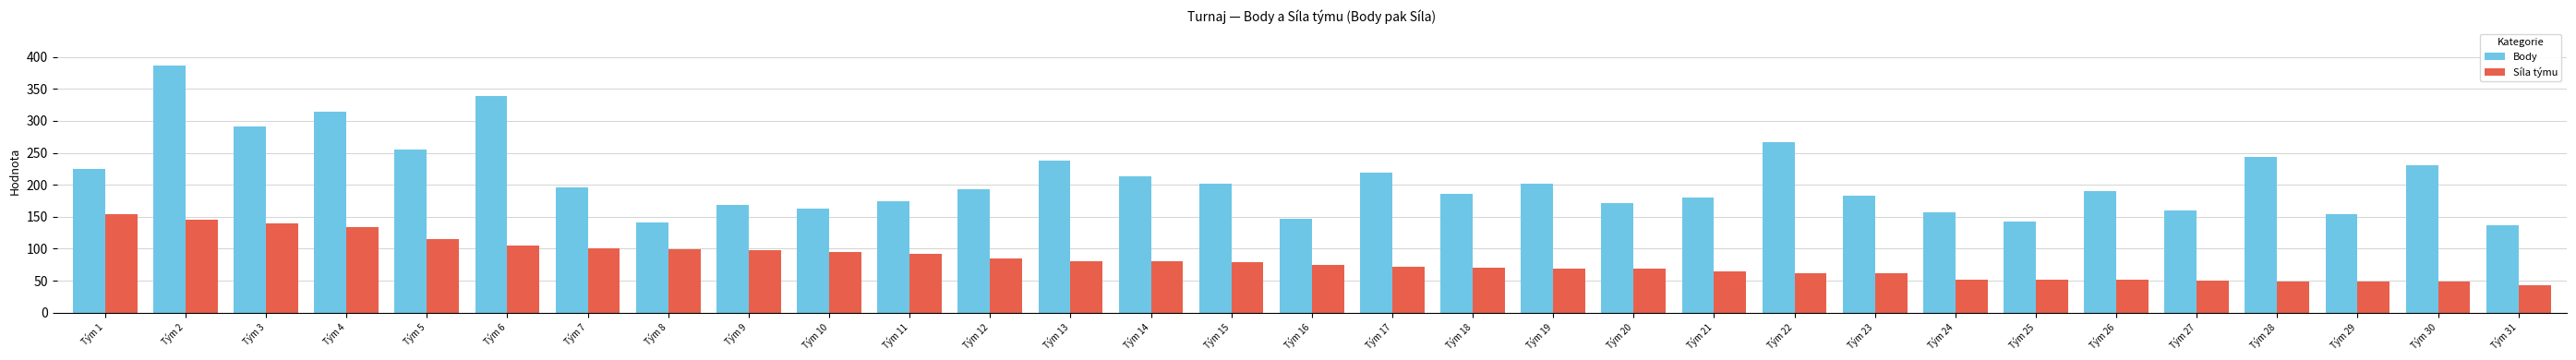

The value of Body at Tým 19 is 201.4. True or false?

True